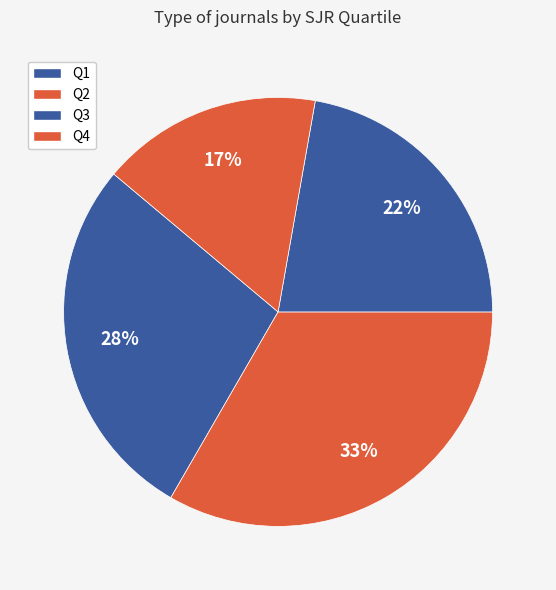

How many segments does this pie chart have?

4